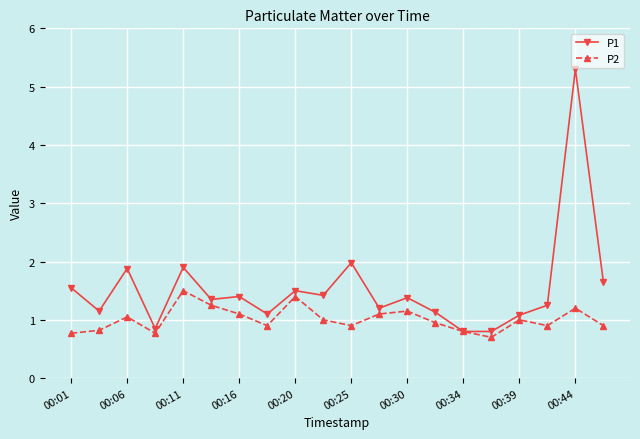

True or false: P2 has more than 2 interior local peaks.

True